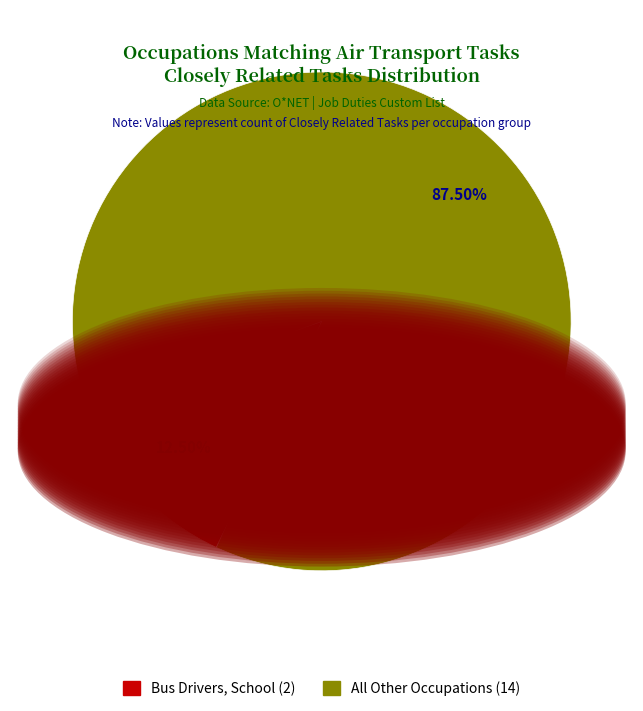

Is there any slice that represents more than half of the pie?

Yes